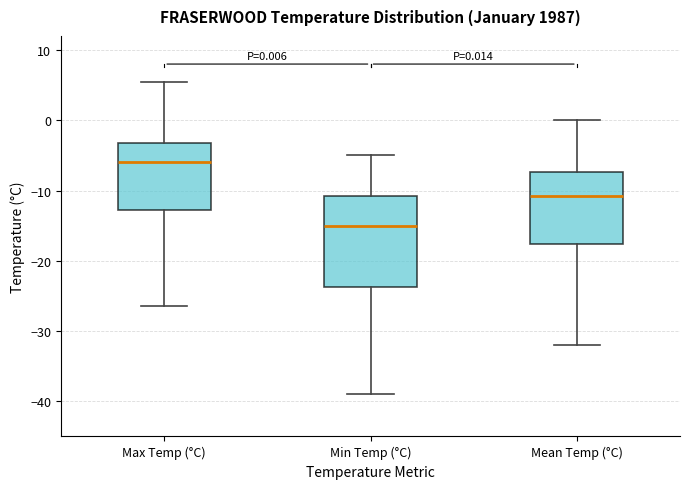

Which box has the lowest median line?

Min Temp (°C)